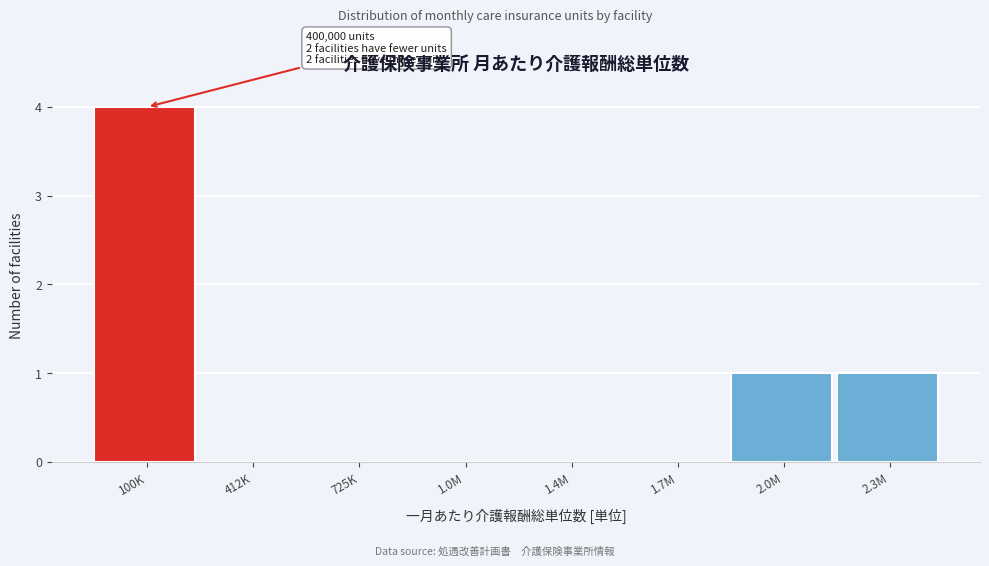

Reading left to right, extract all data points from this chart.

100K=4	412K=0	725K=0	1.0M=0	1.4M=0	1.7M=0	2.0M=1	2.3M=1